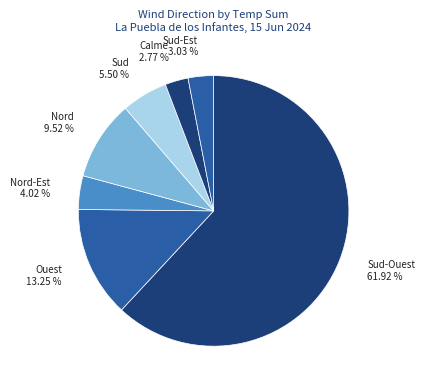

Which category has the biggest portion of the pie?

Sud-Ouest 61.92 %